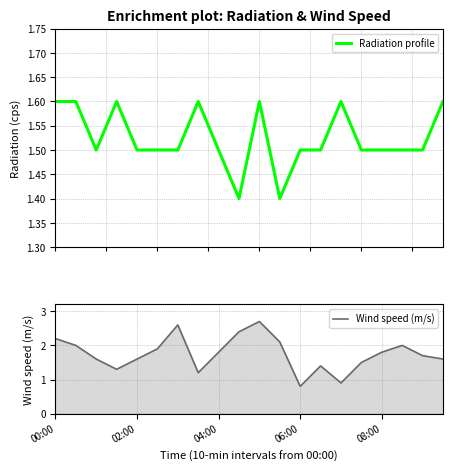

How many values in the Wind speed (m/s) series are below 1?

2